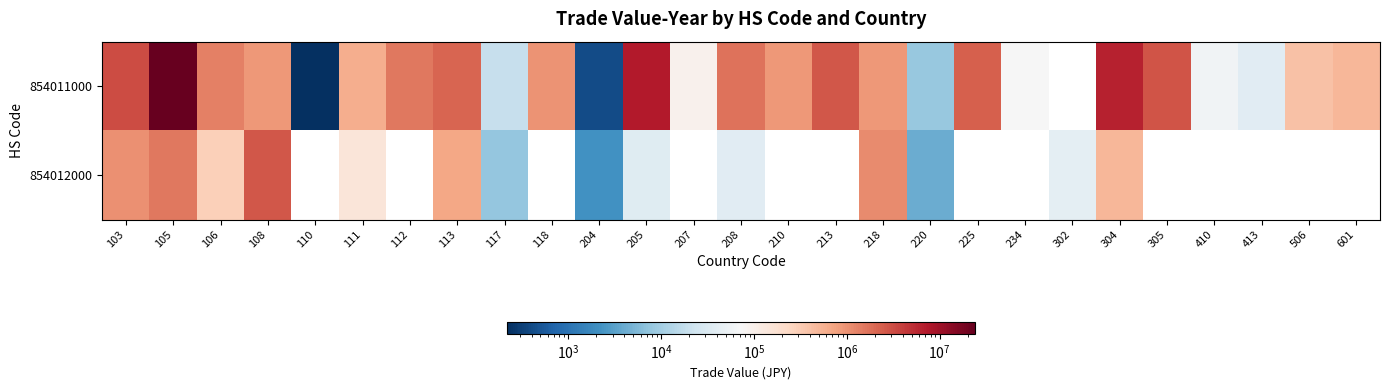

Read the 854012000 value at 117.

7748.0